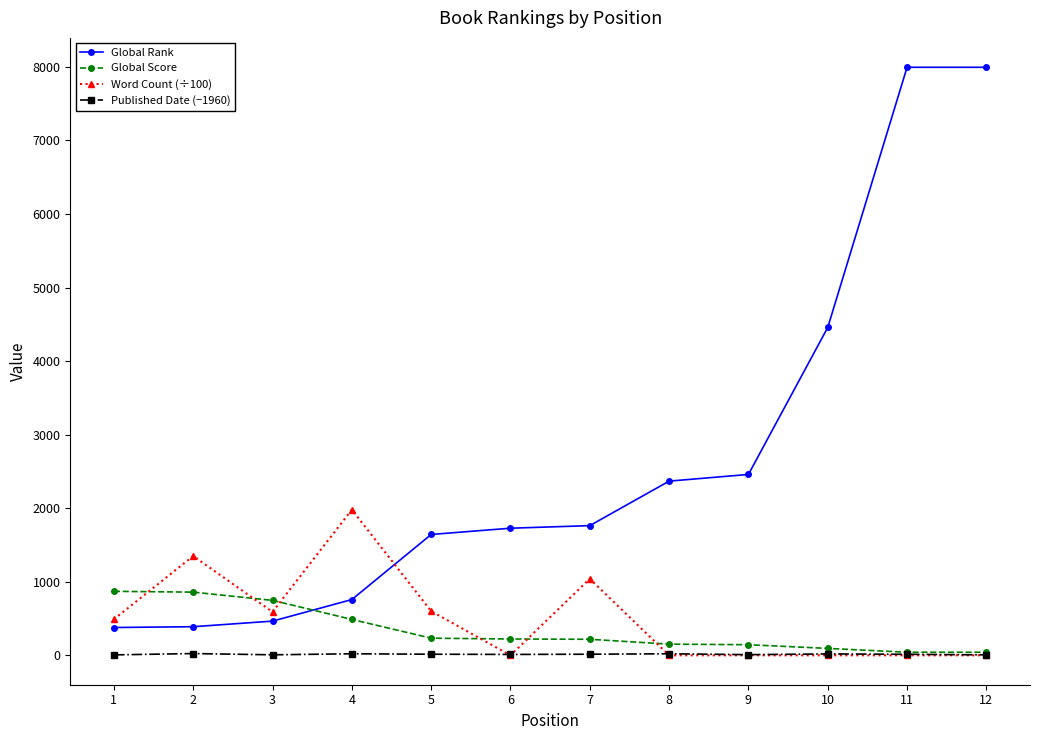

What is the difference between the Global Rank values at 12 and 5?

6351